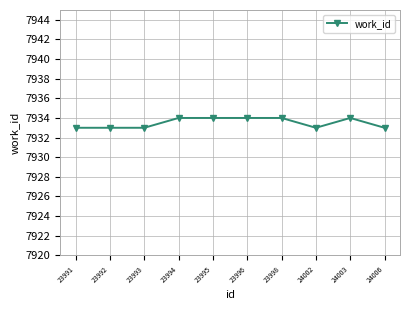

True or false: there are more than 0 points higher than both neighbors.

True